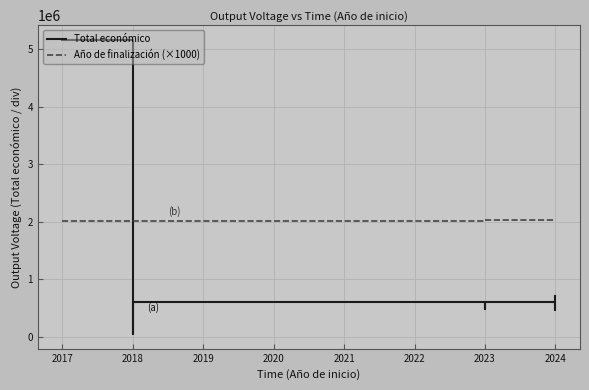

At 2018, list the series in order from smallest to largest.

Total económico, Año de finalización (×1000)